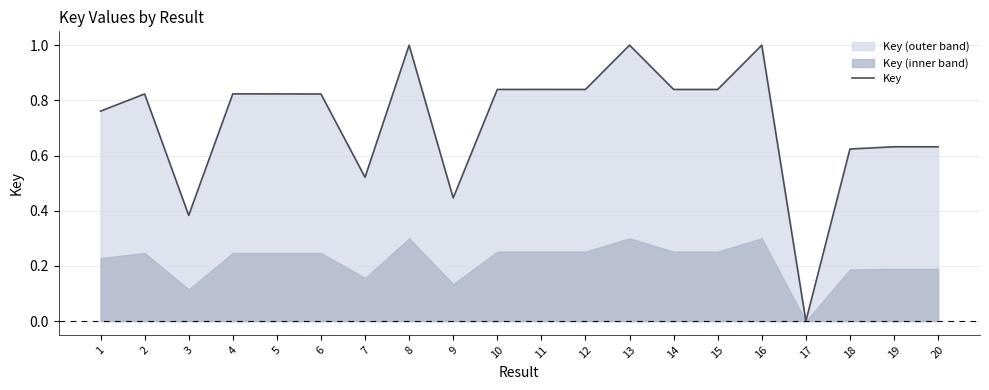

What is the sum of the values at 16 and 5?

1.8